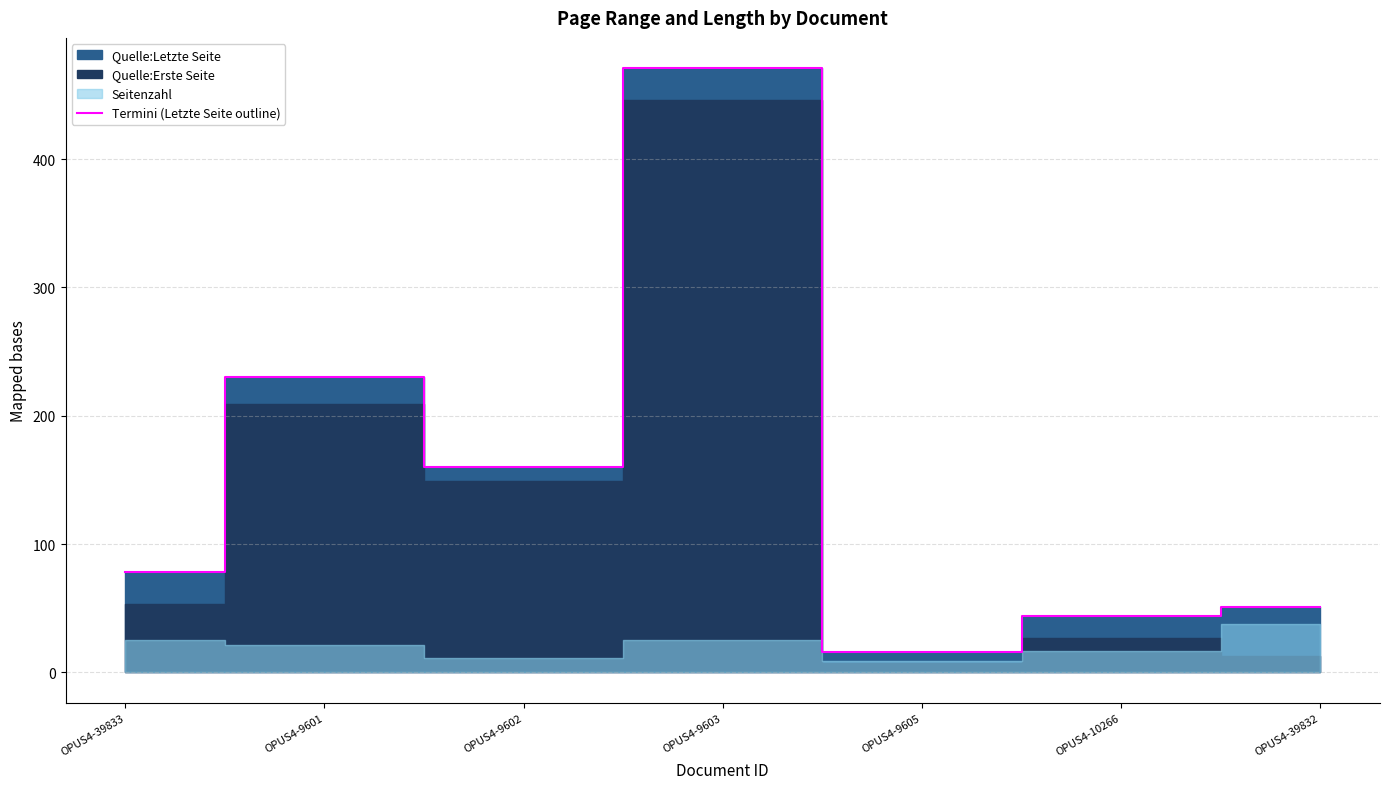

True or false: the data has more than 0 interior local peaks.

True